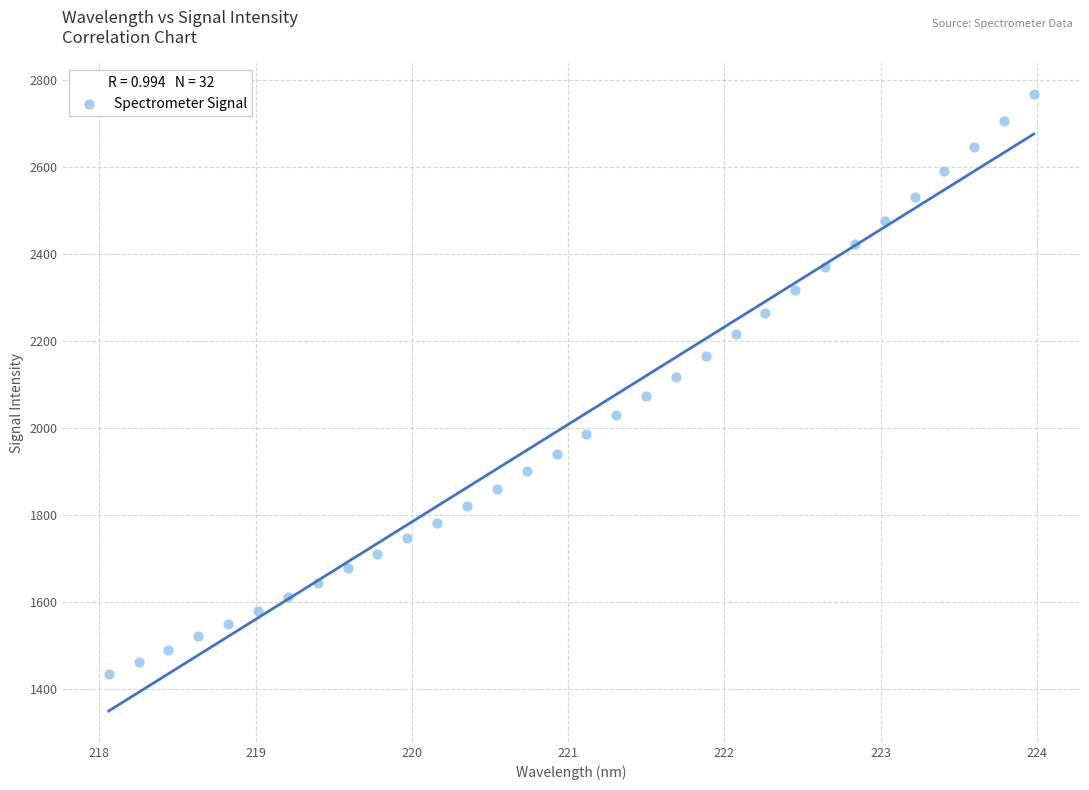

What is the range of X values (max minus min)?

5.9